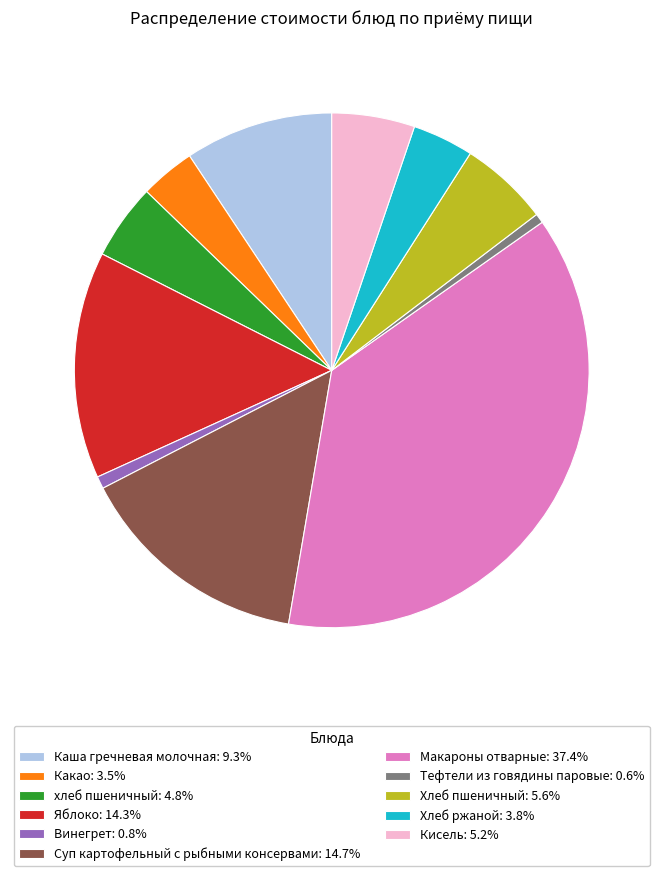

True or false: Какао accounts for 3% of the total.

True